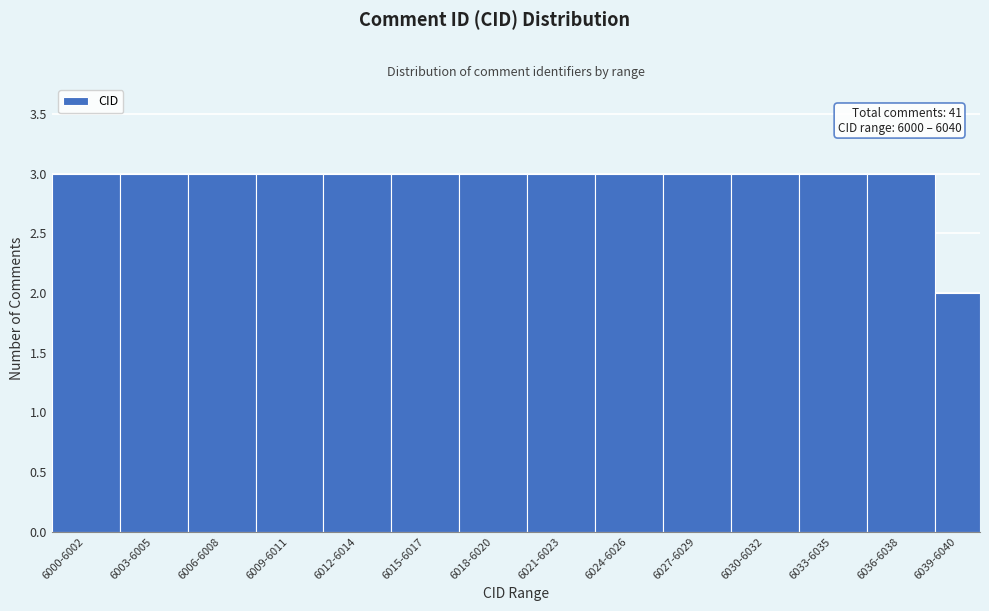

Reading left to right, transcribe all the data shown in this chart.

3	3	3	3	3	3	3	3	3	3	3	3	3	2